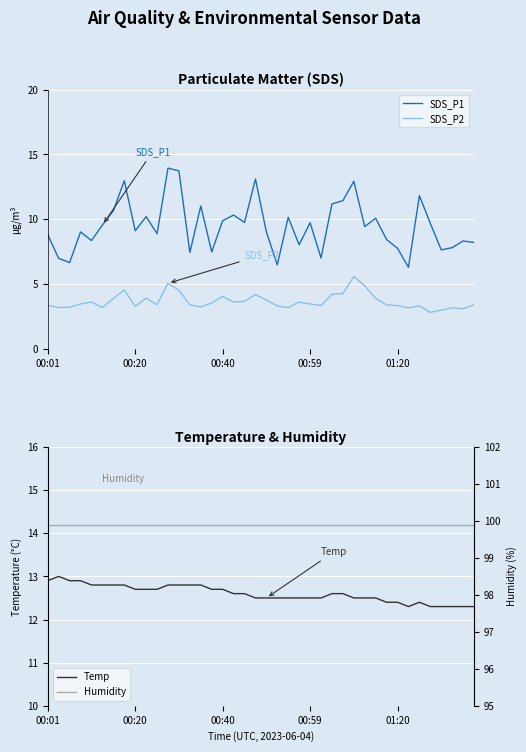

Does the chart display data point markers on the line(s)?

No